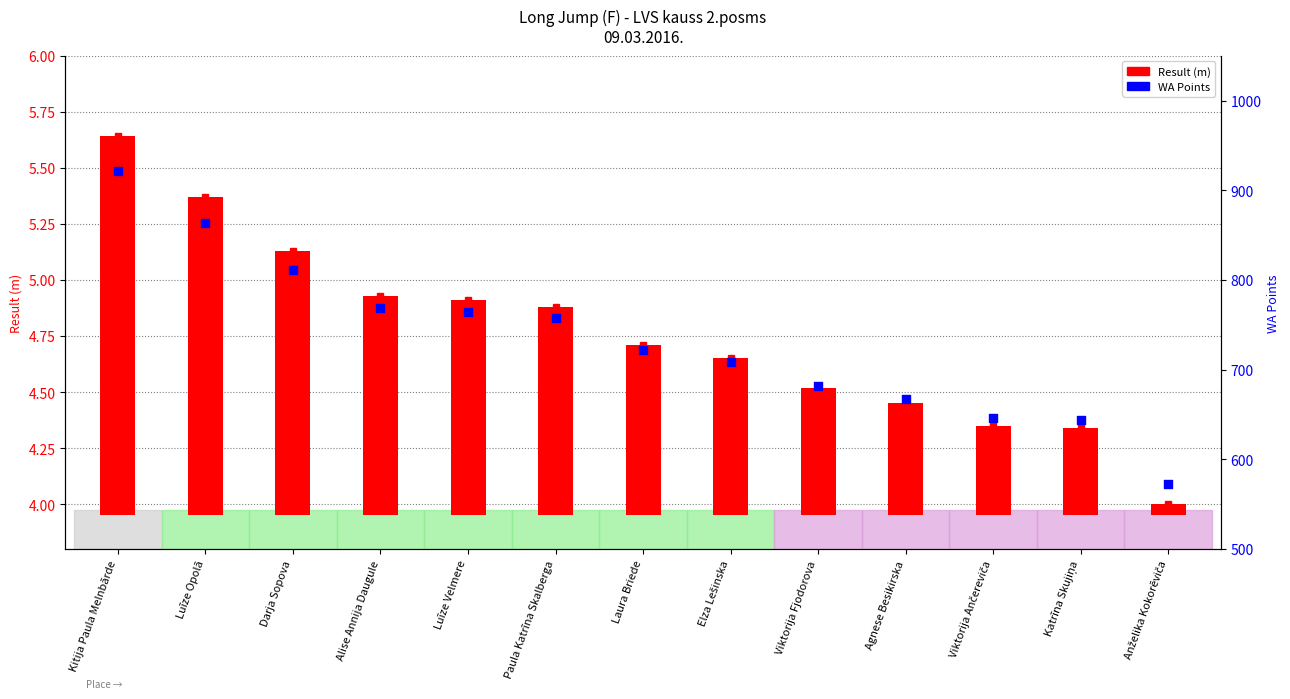

At which category is the sum across all series the highest?

Kitija Paula Melnbārde